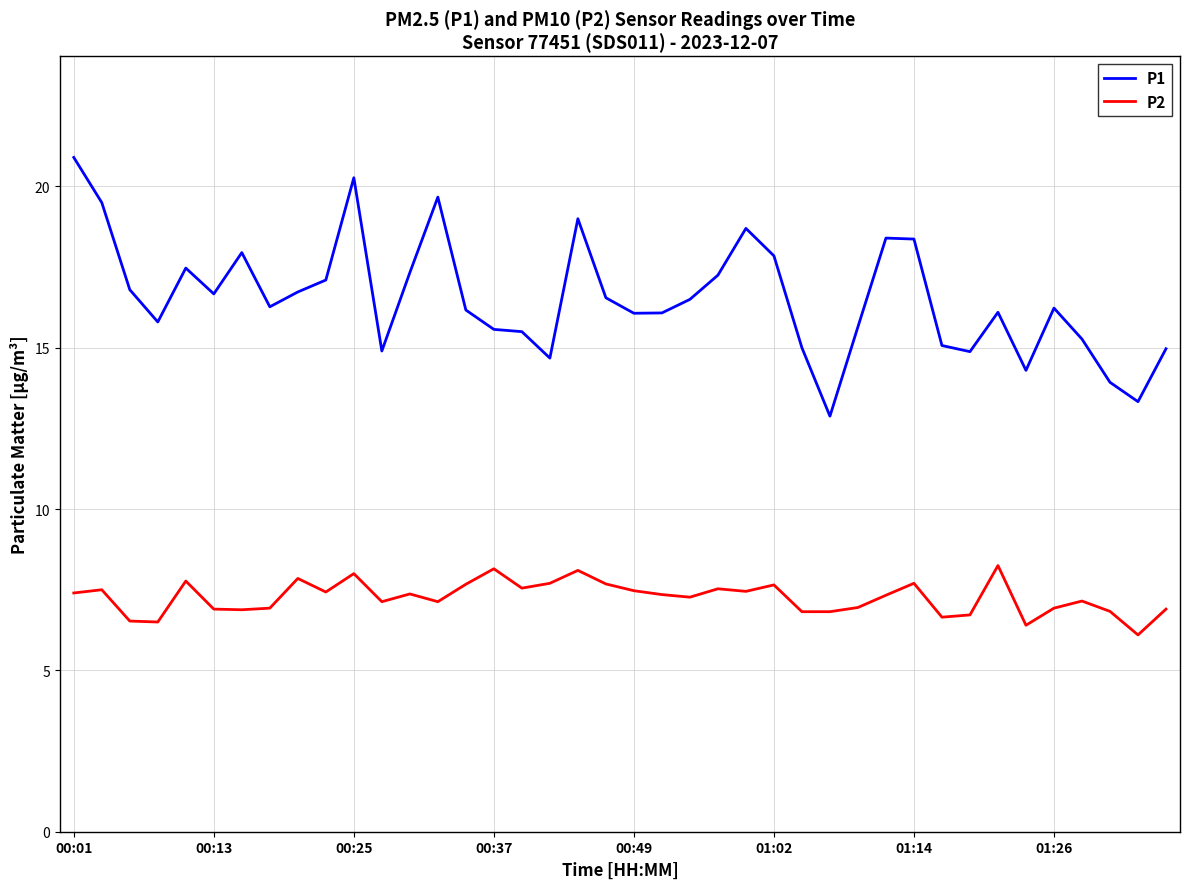

What is the smallest value displayed?

6.1